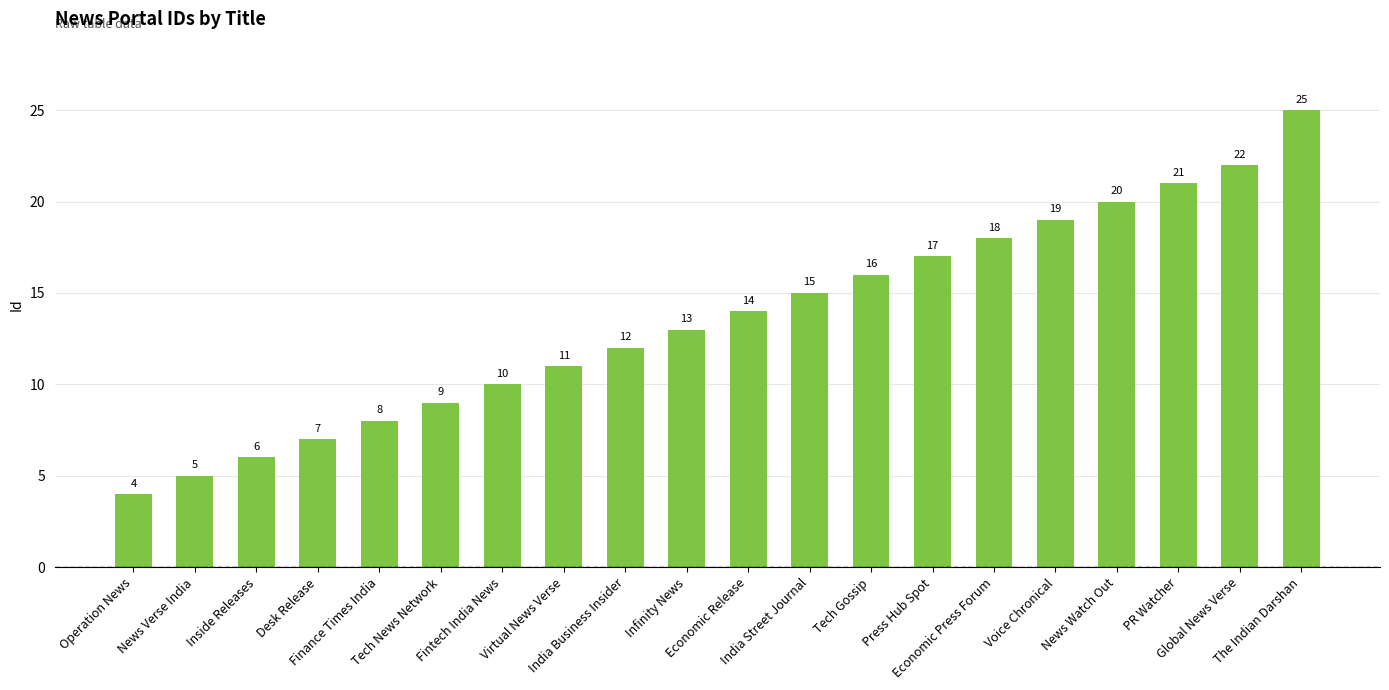

How many bars are there in total?

20